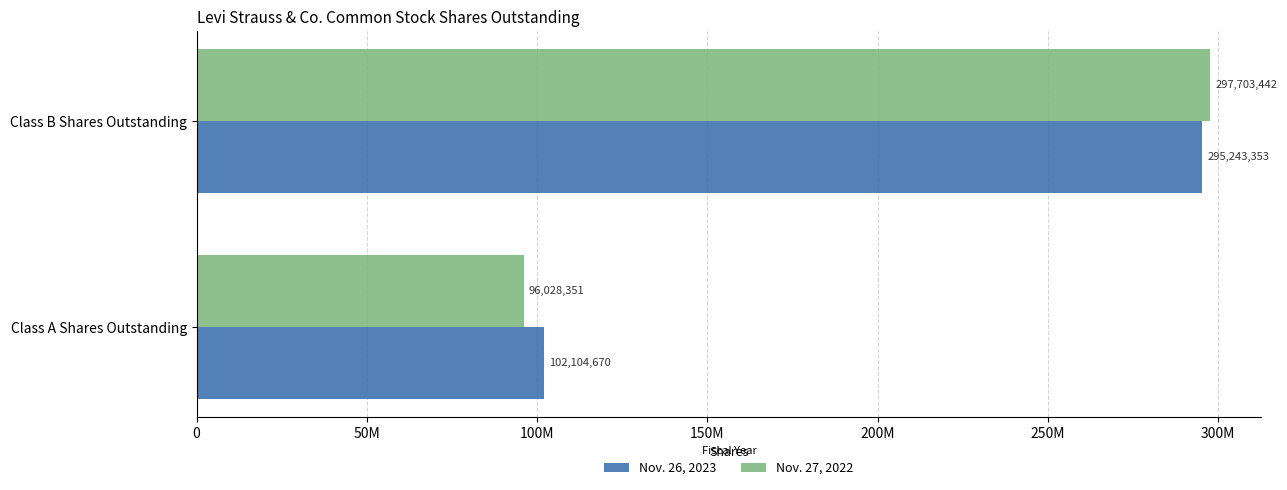

What are all the series names shown in the legend?

Nov. 26, 2023, Nov. 27, 2022